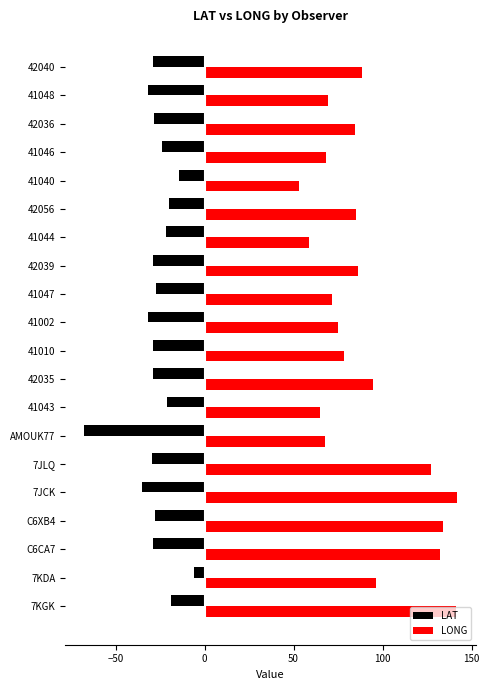

At which category is the sum across all series the highest?

7KGK